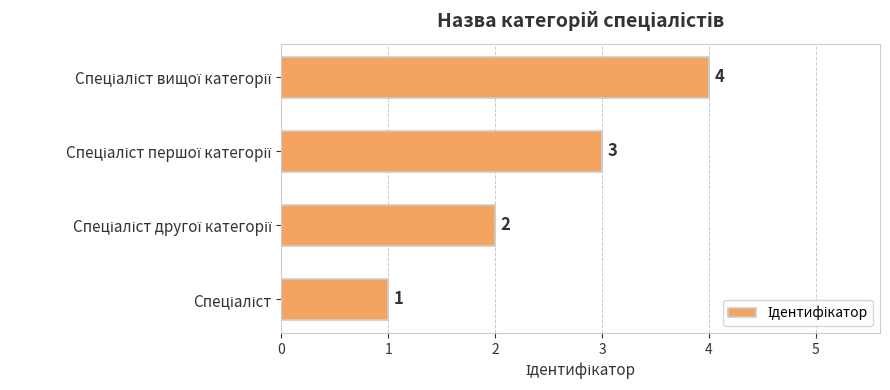

What is the difference between the maximum and minimum values?

3